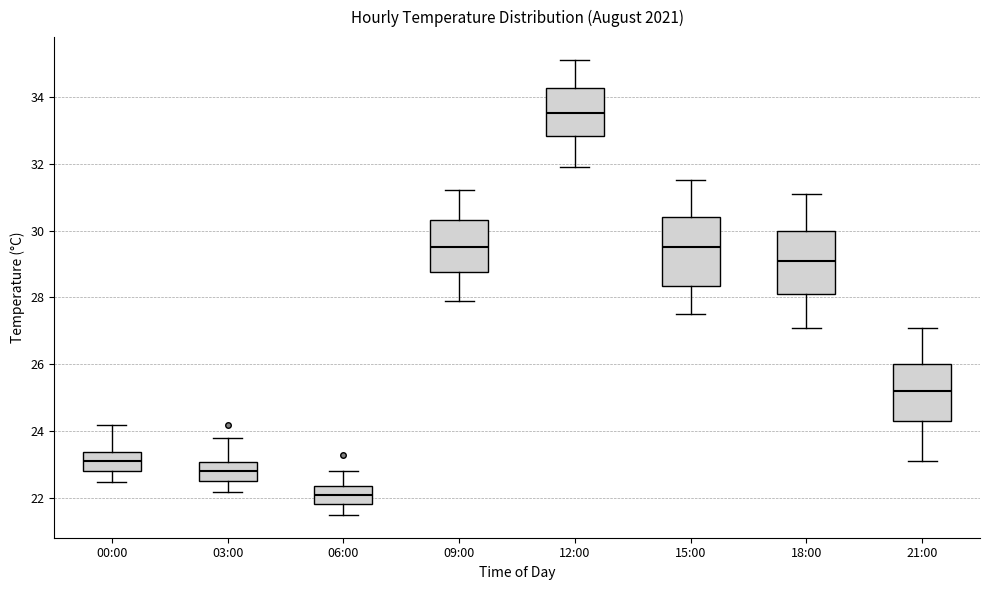

Reading left to right, read every box against the y-axis: the position of its median line, the range the box covers, and the ends of its whiskers. The values are not printed on the chart, so give them approximately, as read against the axis.

00:00: median 23.2, box 22.8 to 23.4, whiskers 22.6 to 24.2
03:00: median 22.8, box 22.6 to 23.0, whiskers 22.2 to 23.8
06:00: median 22.2, box 21.8 to 22.4, whiskers 21.6 to 22.8
09:00: median 29.6, box 28.8 to 30.4, whiskers 28.0 to 31.2
12:00: median 33.6, box 32.8 to 34.2, whiskers 32.0 to 35.2
15:00: median 29.6, box 28.4 to 30.4, whiskers 27.6 to 31.6
18:00: median 29.2, box 28.2 to 30.0, whiskers 27.2 to 31.2
21:00: median 25.2, box 24.4 to 26.0, whiskers 23.2 to 27.2